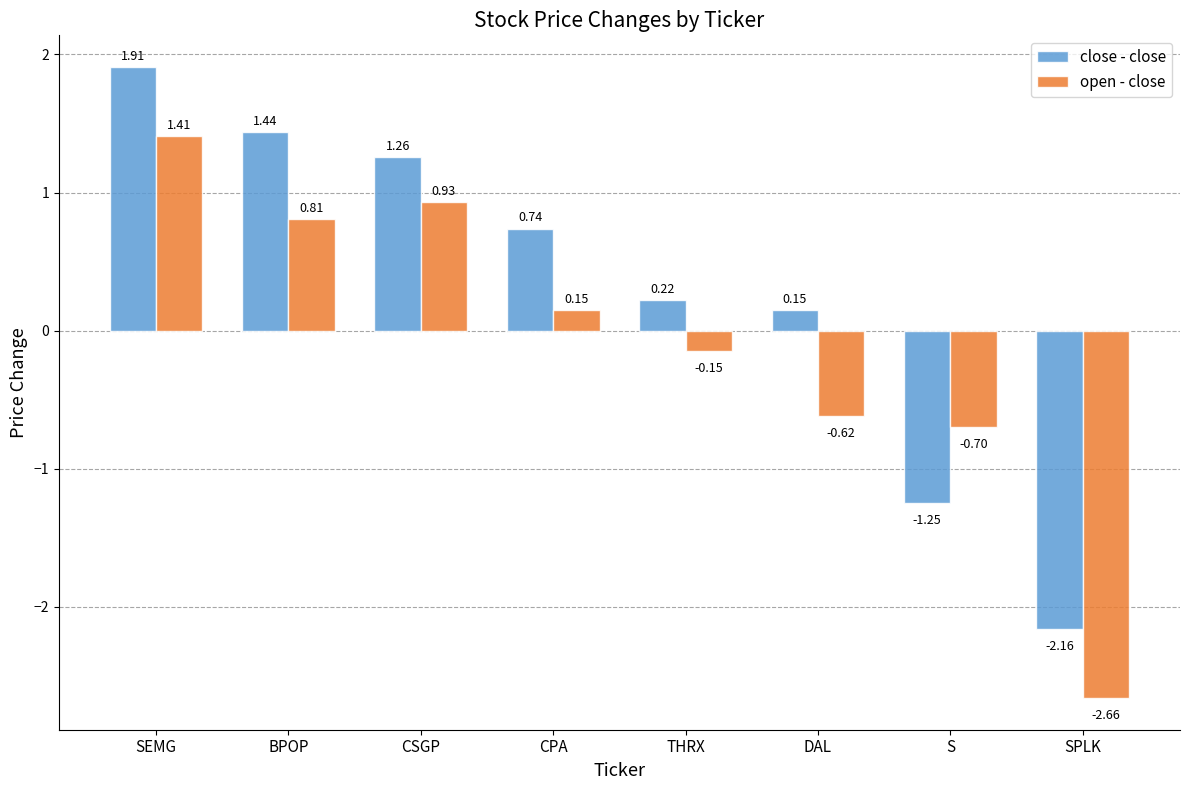

Which series changed the most between SEMG and CPA?

open - close